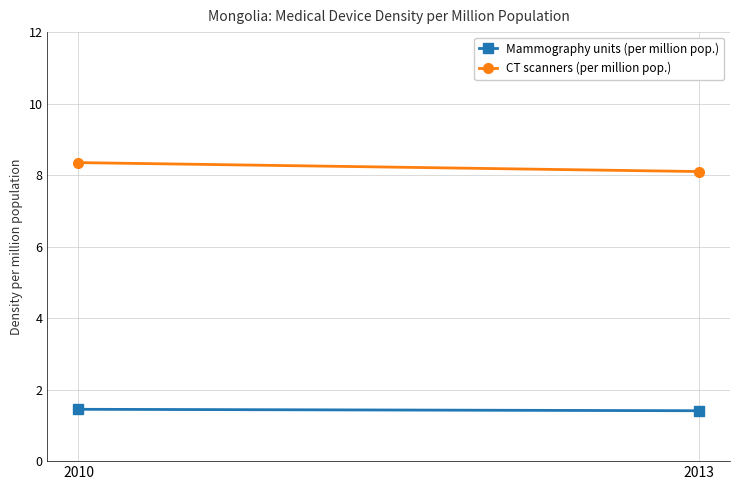

What is the sum of all CT scanners (per million pop.) values?

16.4